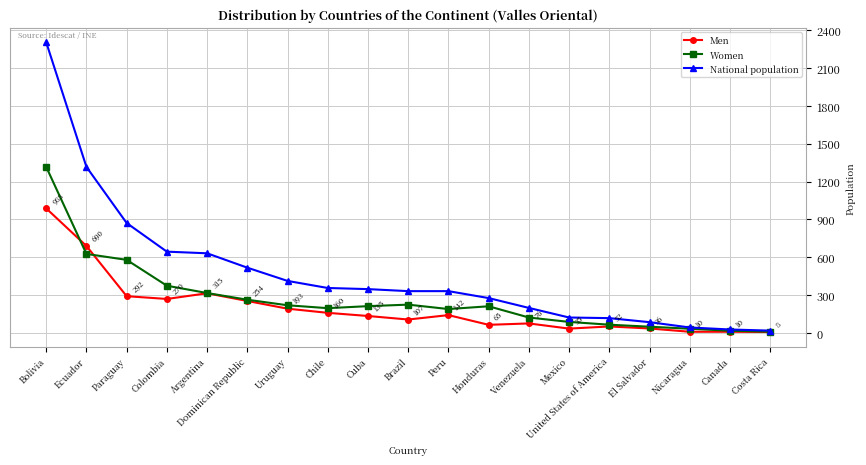

The value of Men at Argentina is 208. True or false?

False